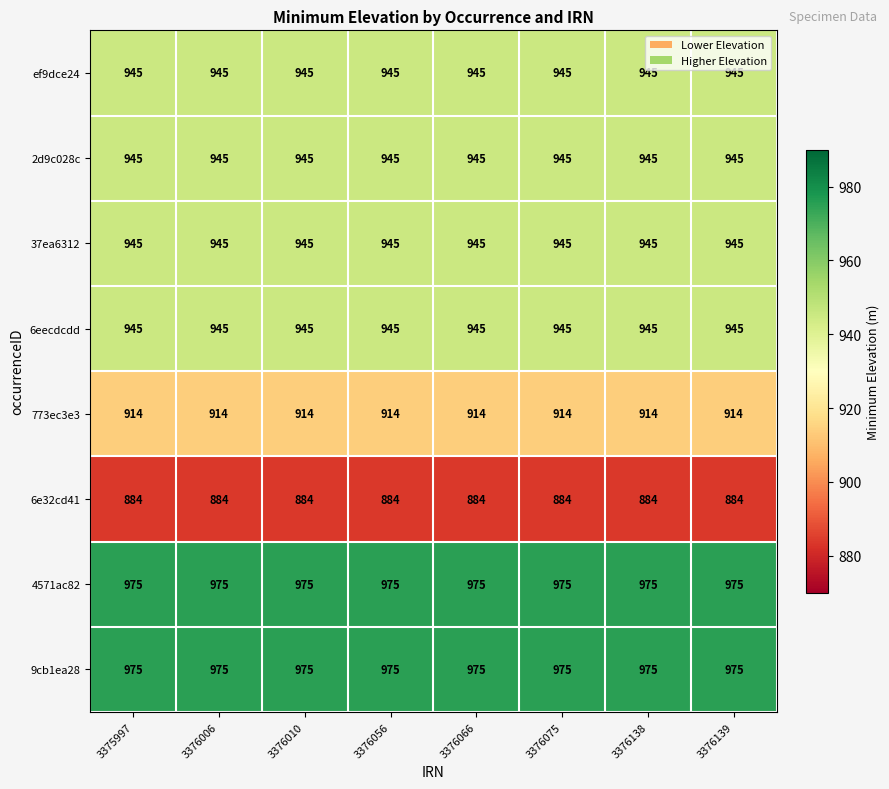

What is the average value of the 37ea6312 series?

945